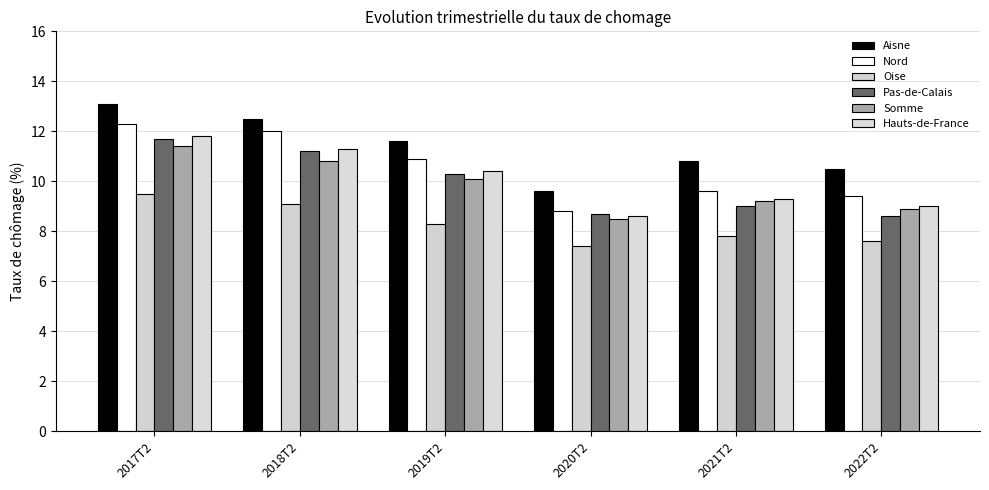

How many values in the Oise series exceed 8?

3